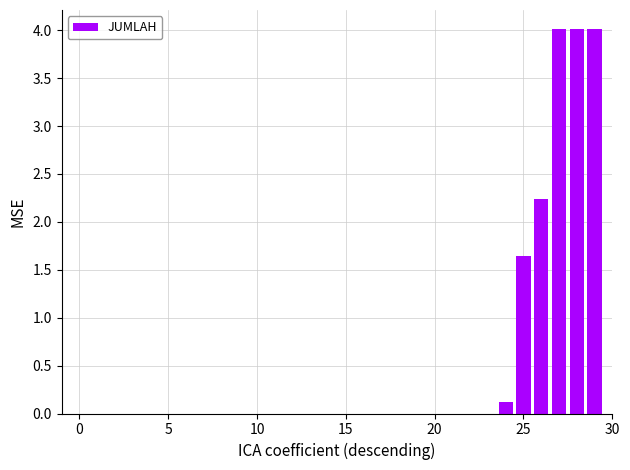

What is the sum of all values?

16.0